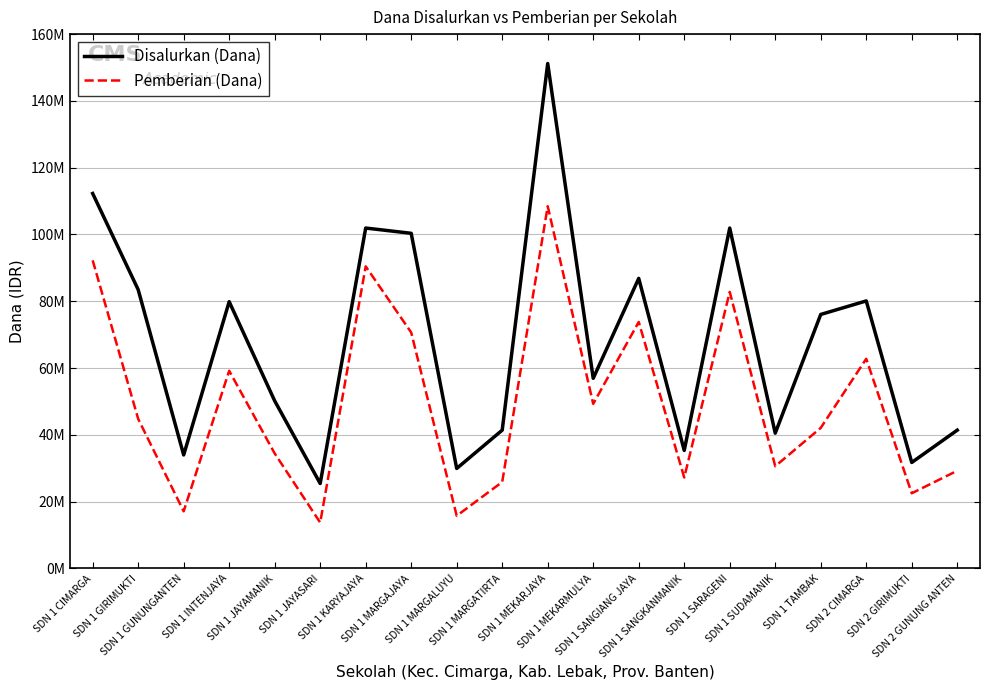

At which category is the sum across all series the highest?

SDN 1 MEKARJAYA